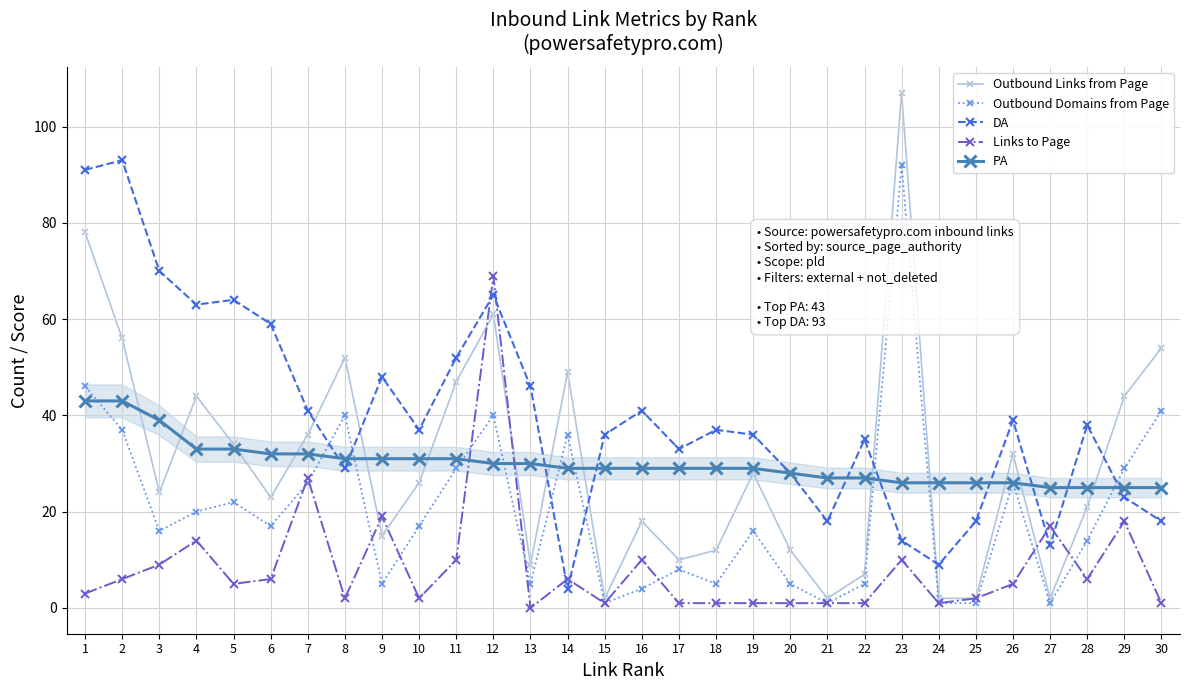

Reading left to right, what are all the values shown in this chart?

Outbound Links from Page: 78	56	24	44	34	23	36	52	15	26	47	61	9	49	2	18	10	12	28	12	2	7	107	2	2	32	2	21	44	54
Outbound Domains from Page: 46	37	16	20	22	17	26	40	5	17	29	40	5	36	1	4	8	5	16	5	1	5	92	1	1	26	1	14	29	41
DA: 91	93	70	63	64	59	41	29	48	37	52	65	46	4	36	41	33	37	36	28	18	35	14	9	18	39	13	38	23	18
Links to Page: 3	6	9	14	5	6	27	2	19	2	10	69	0	6	1	10	1	1	1	1	1	1	10	1	2	5	17	6	18	1
PA: 43	43	39	33	33	32	32	31	31	31	31	30	30	29	29	29	29	29	29	28	27	27	26	26	26	26	25	25	25	25